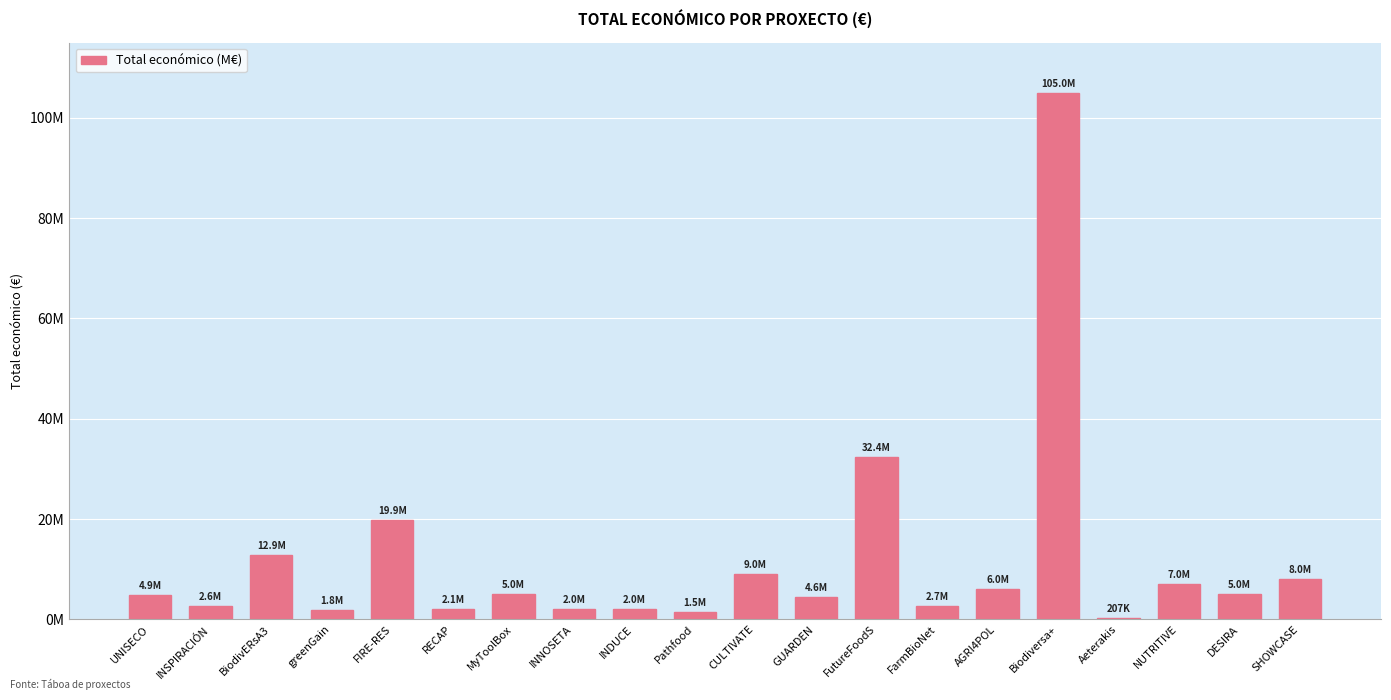

Are the bars horizontal?

No